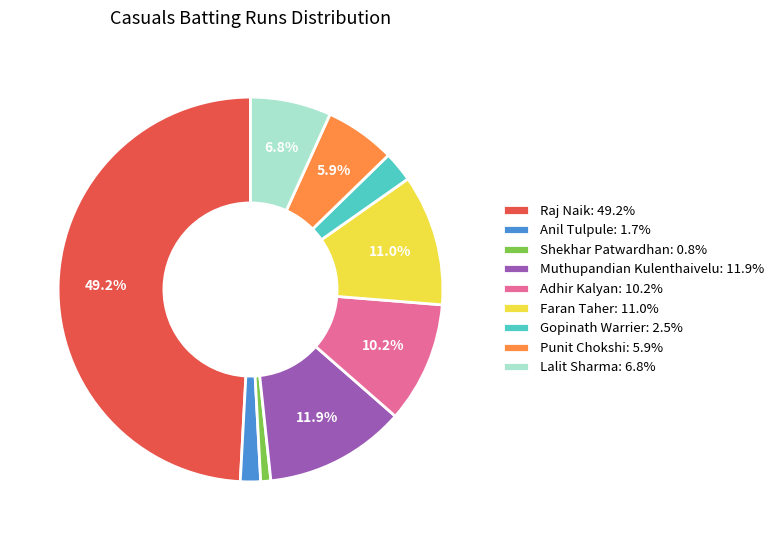

What portion of the pie excludes Raj Naik: 49.2%?

50.8%